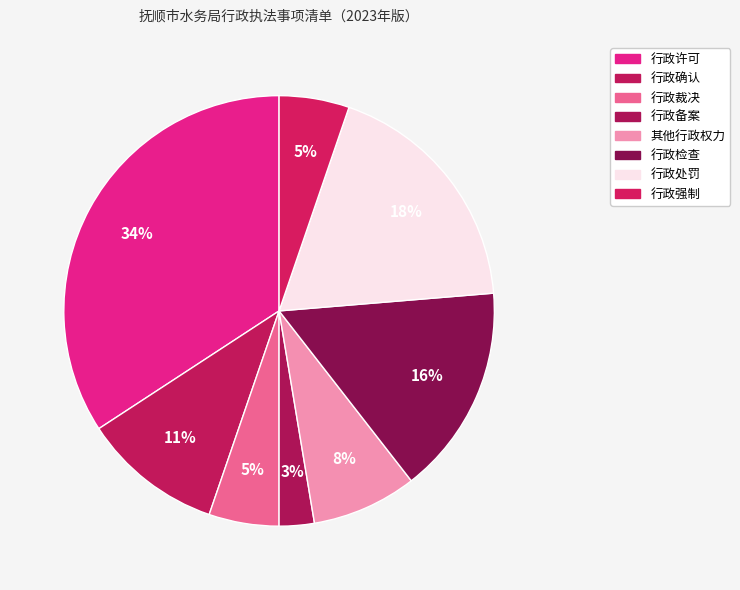

To the nearest percent, what is the average slice percentage?

12%